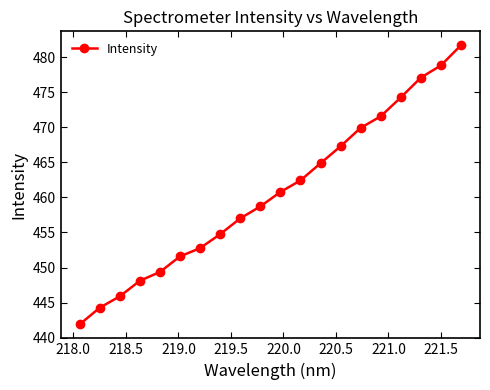

What is the difference between the maximum and minimum values?

39.8